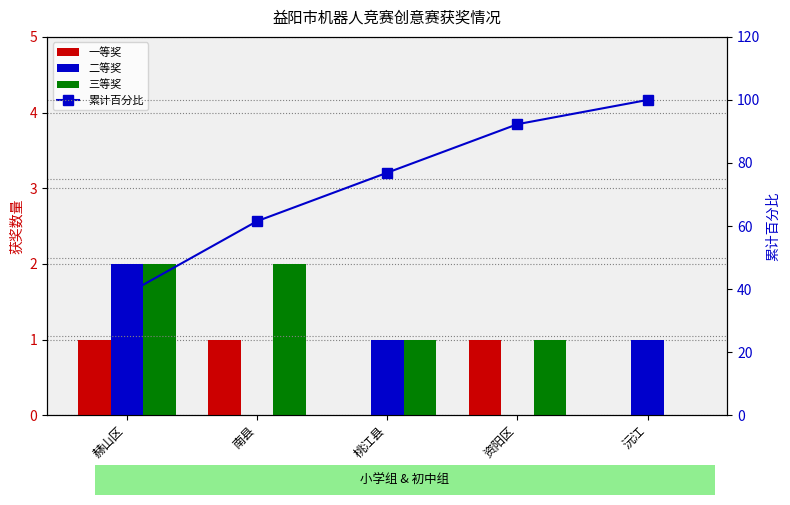

The value of 三等奖 at 桃江县 is 0.5. True or false?

False